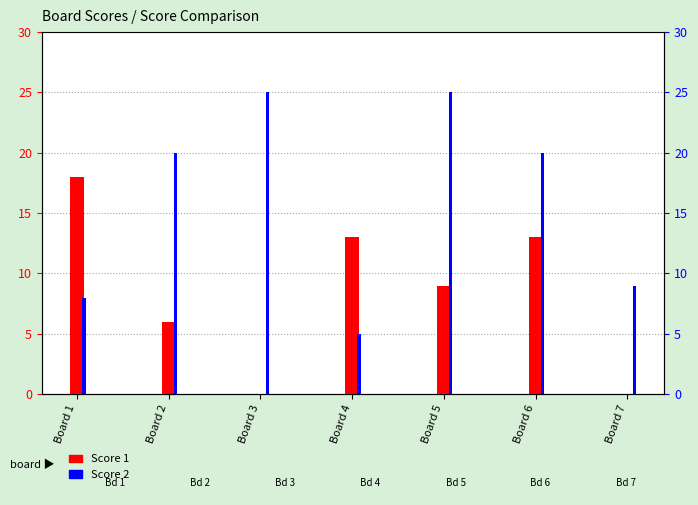

How many bars are there in each group?

2